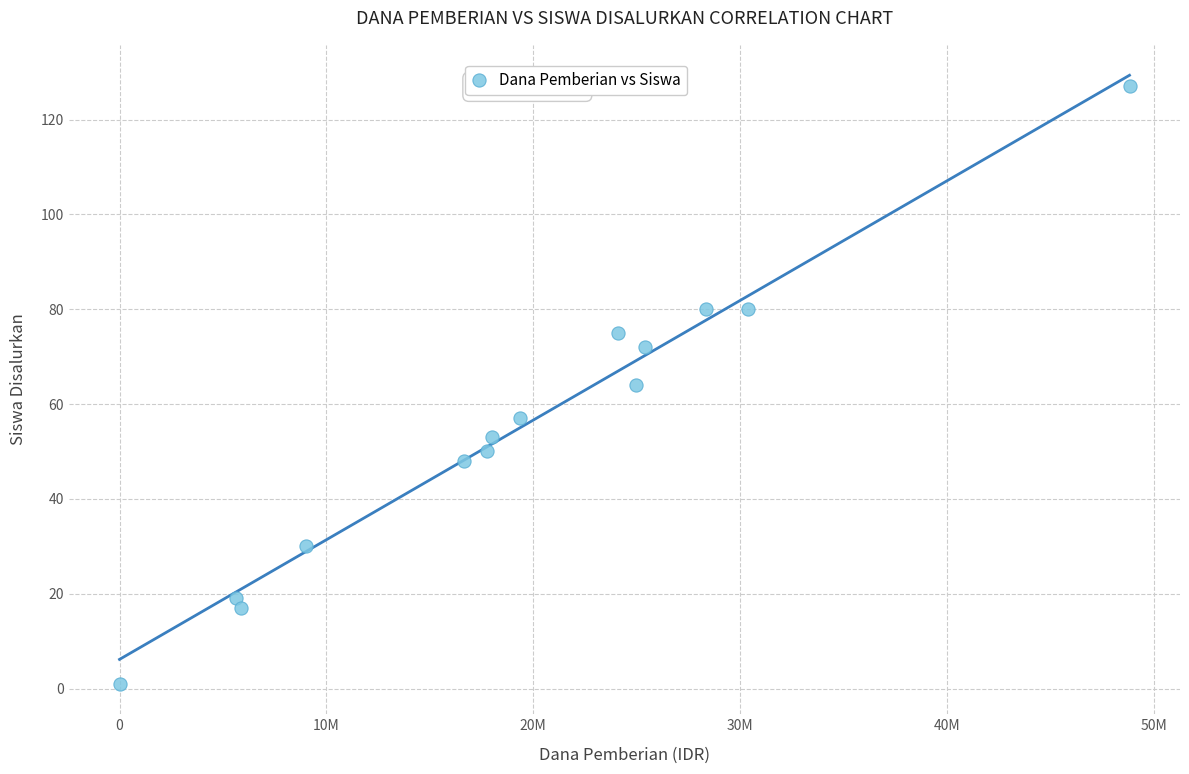

What is the range of X values (max minus min)?

48825000